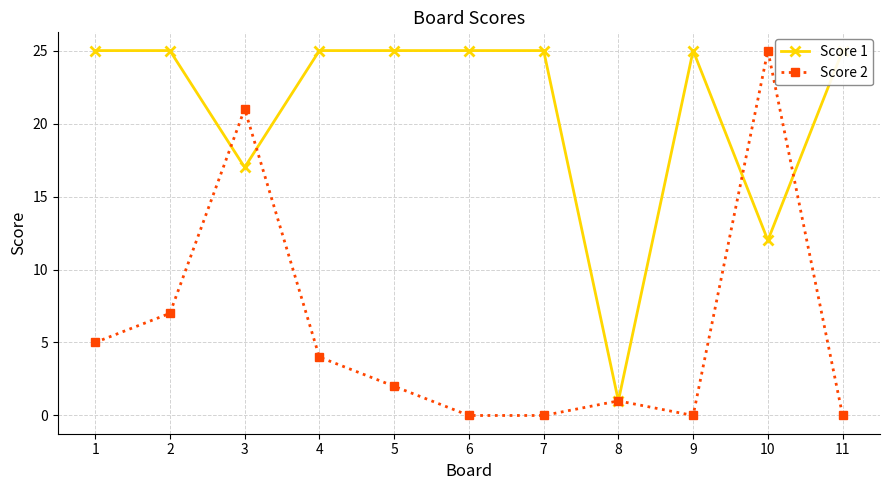

Reading left to right, extract all data points from this chart.

Score 1: 25	25	17	25	25	25	25	1	25	12	25
Score 2: 5	7	21	4	2	0	0	1	0	25	0